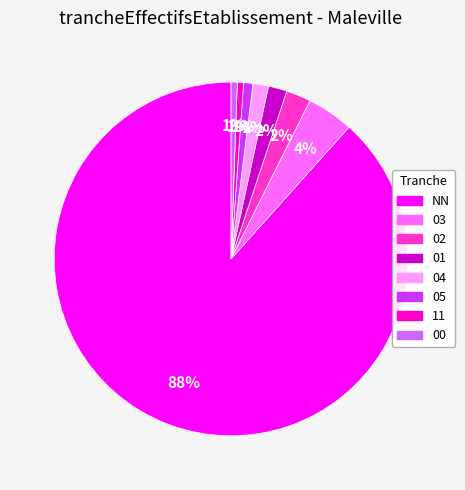

Which category has the biggest portion of the pie?

NN